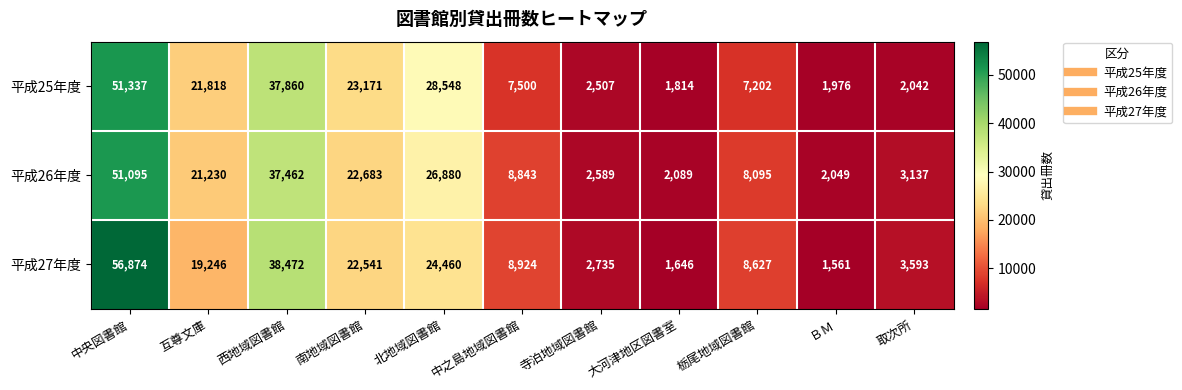

Which series has the largest total across all categories?

平成27年度